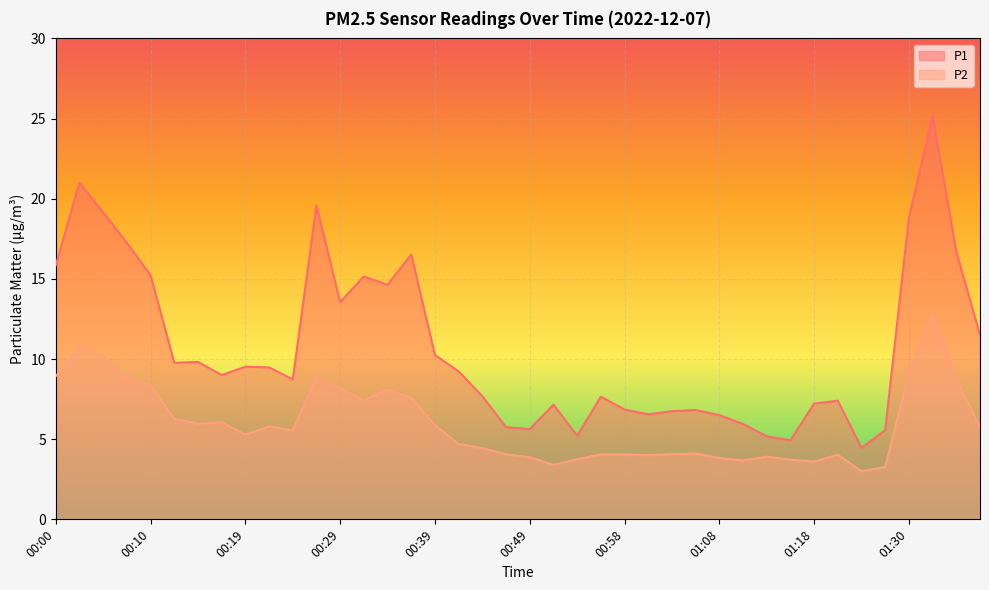

True or false: P1 and P2 intersect in this chart.

False